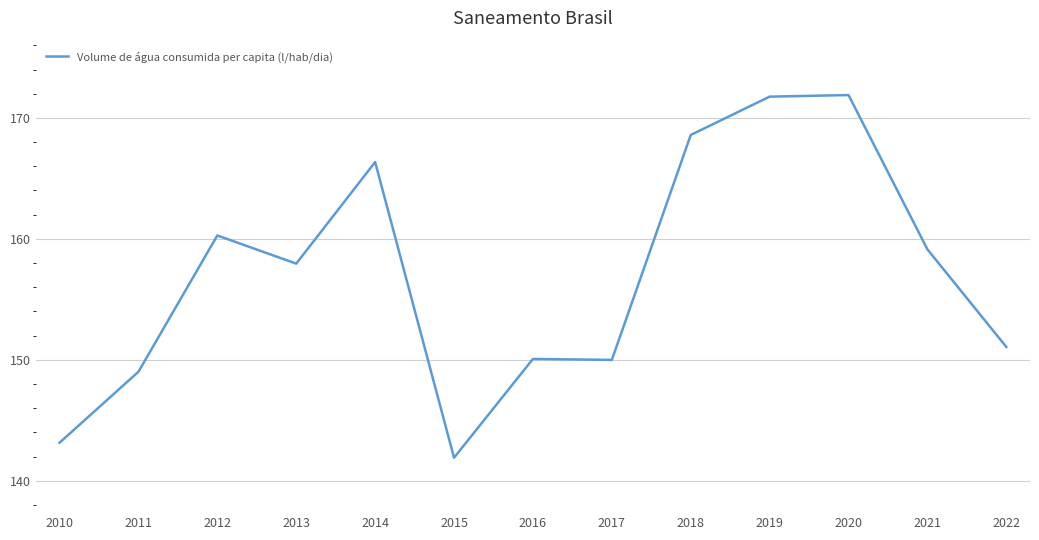

At which category does the data reach its first local valley?

2013